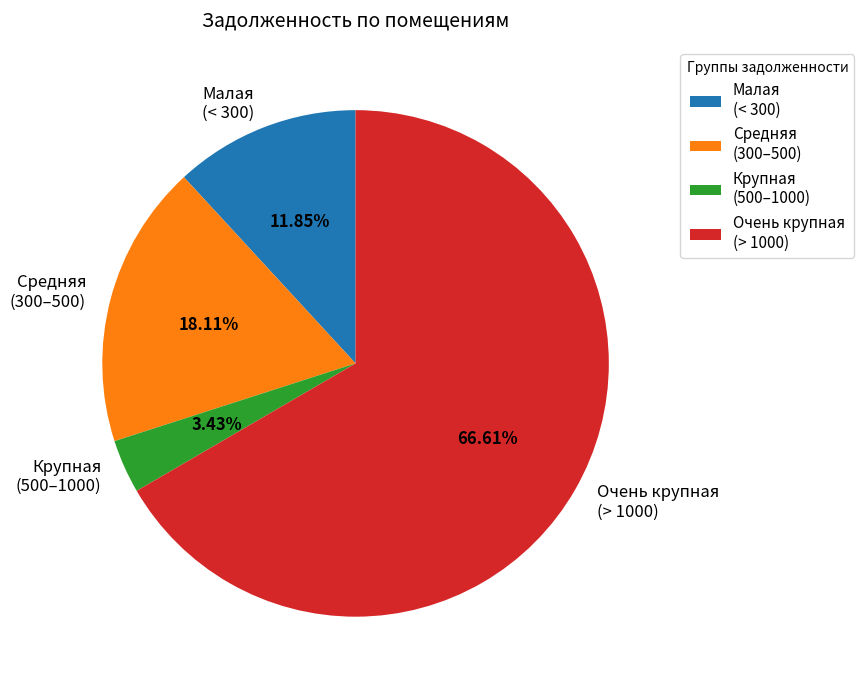

Which slice represents more than half of the pie?

Очень крупная (> 1000)